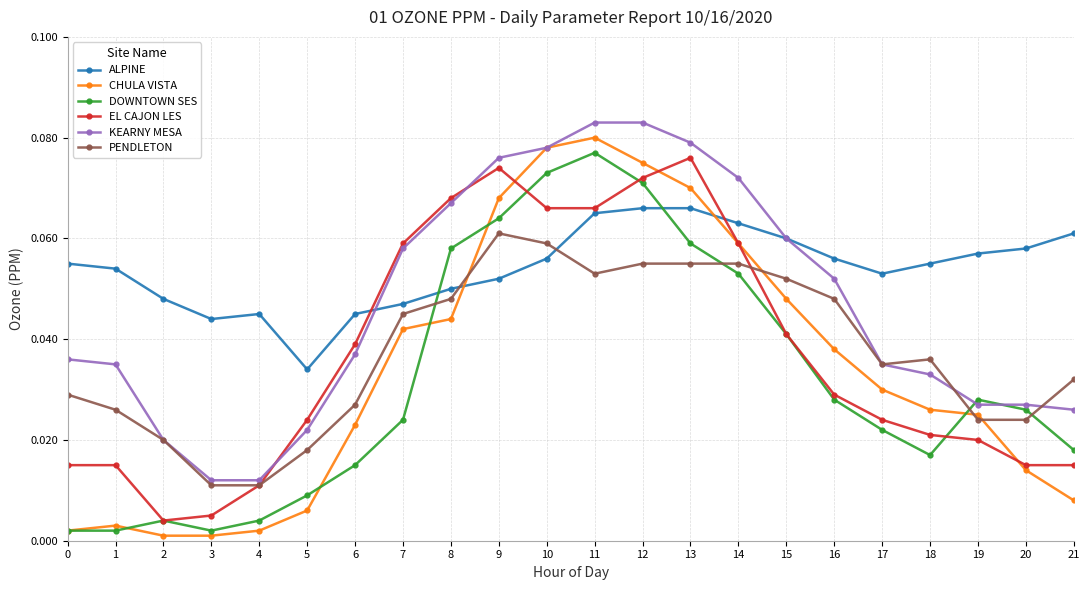

True or false: CHULA VISTA and EL CAJON LES intersect in this chart.

True